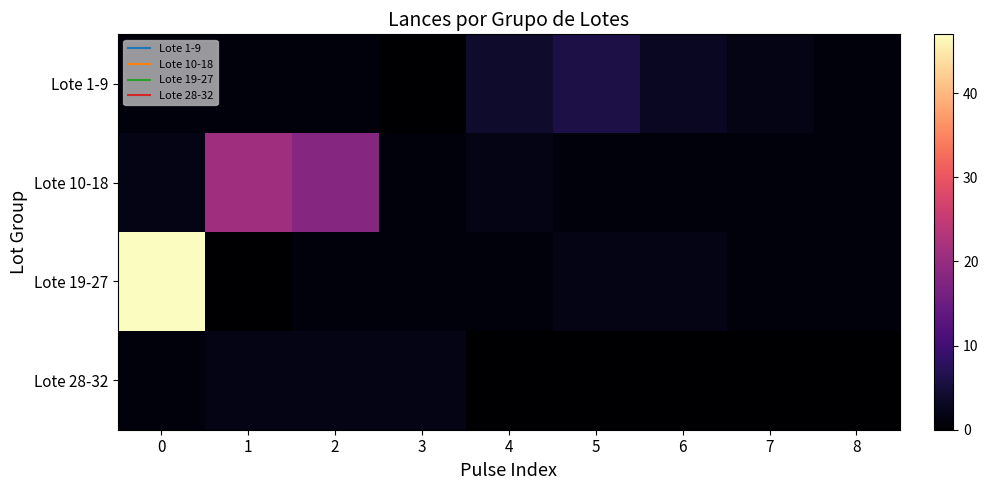

At how many categories does at least one series exceed 42?

1